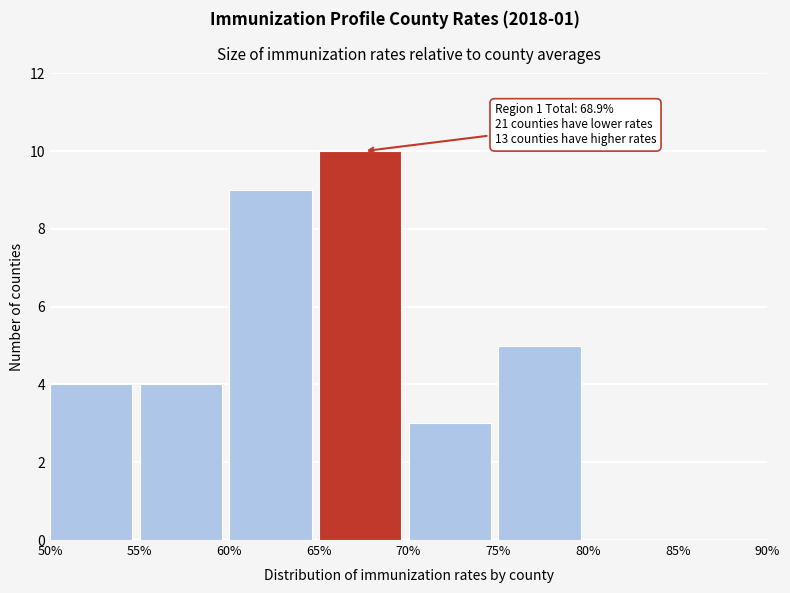

Reading left to right, transcribe all the data shown in this chart.

50%=4	55%=4	60%=9	65%=10	70%=3	75%=5	80%=0	85%=0